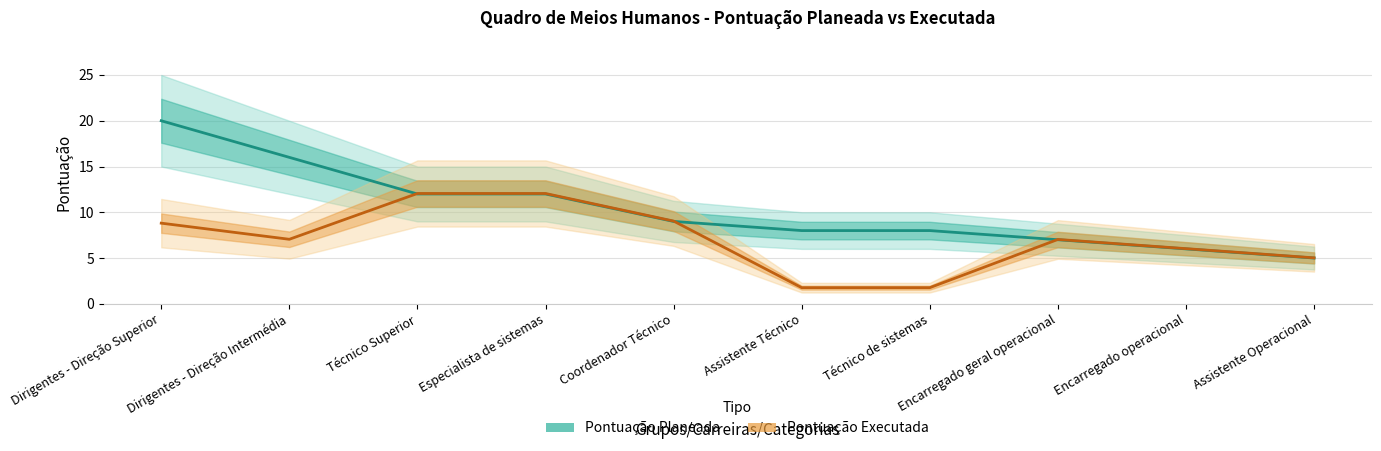

Which series has the largest total across all categories?

Pontuação Planeada